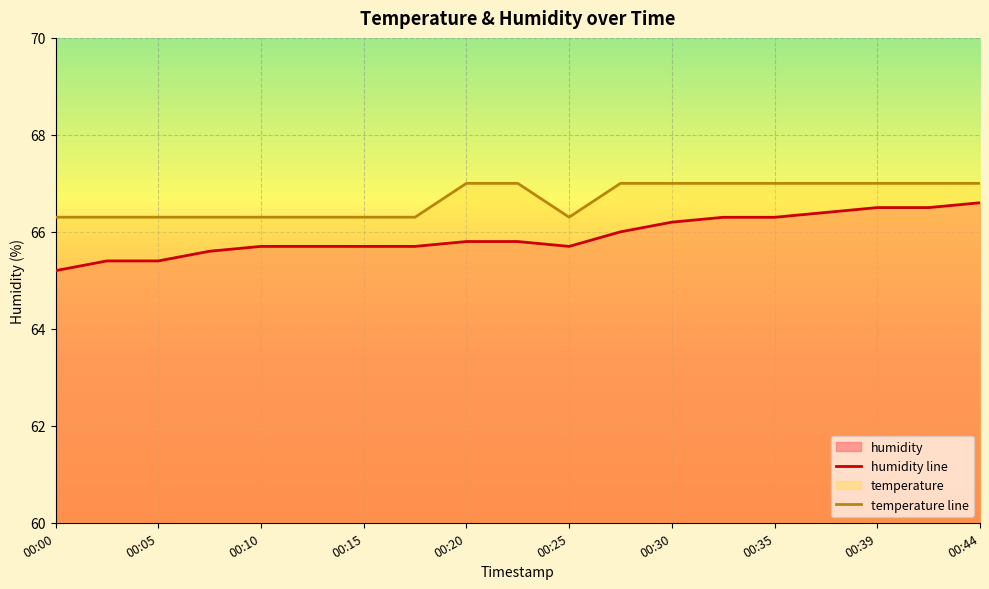

Is the value of temperature at 00:02 greater than the value of humidity at 00:35?

Yes